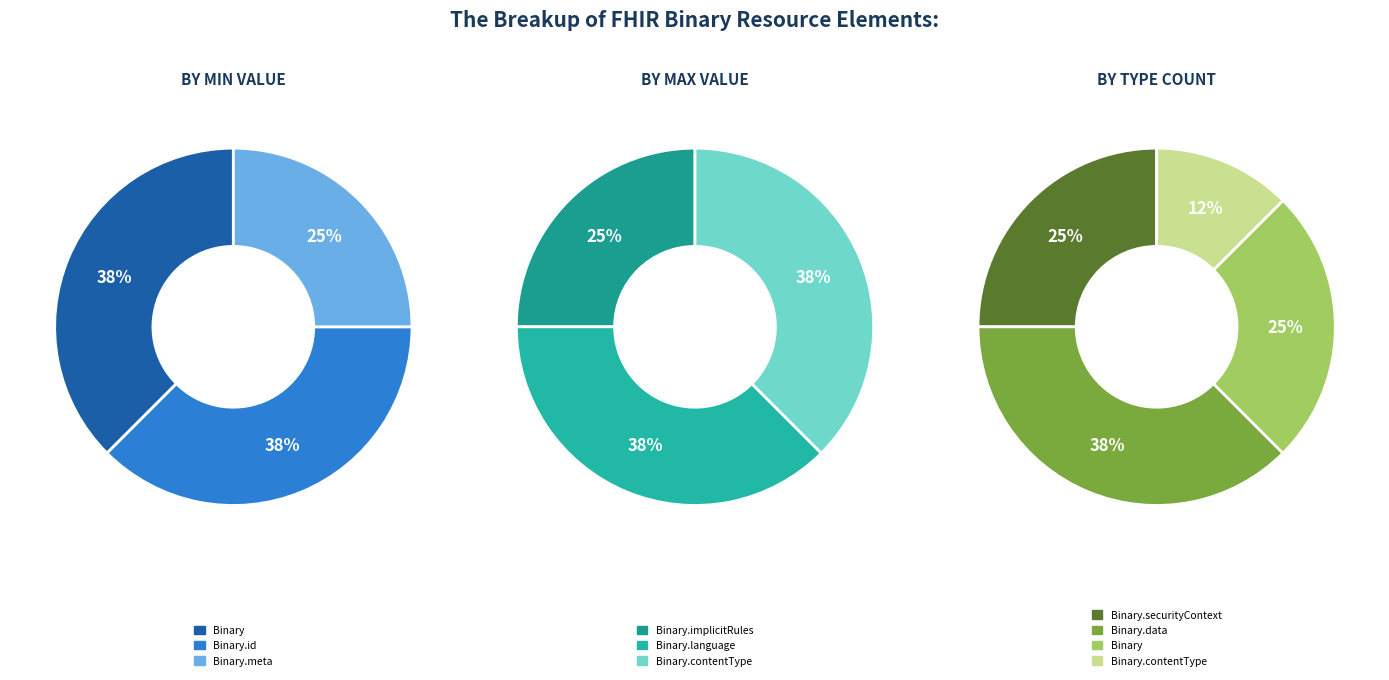

The Binary.language slice represents 7% of the pie. True or false?

False